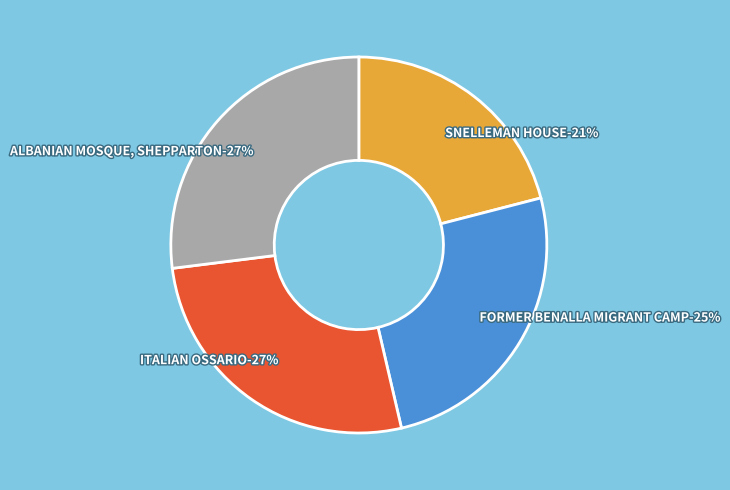

To the nearest percent, what is the combined percentage of ITALIAN OSSARIO and SNELLEMAN HOUSE?

48%